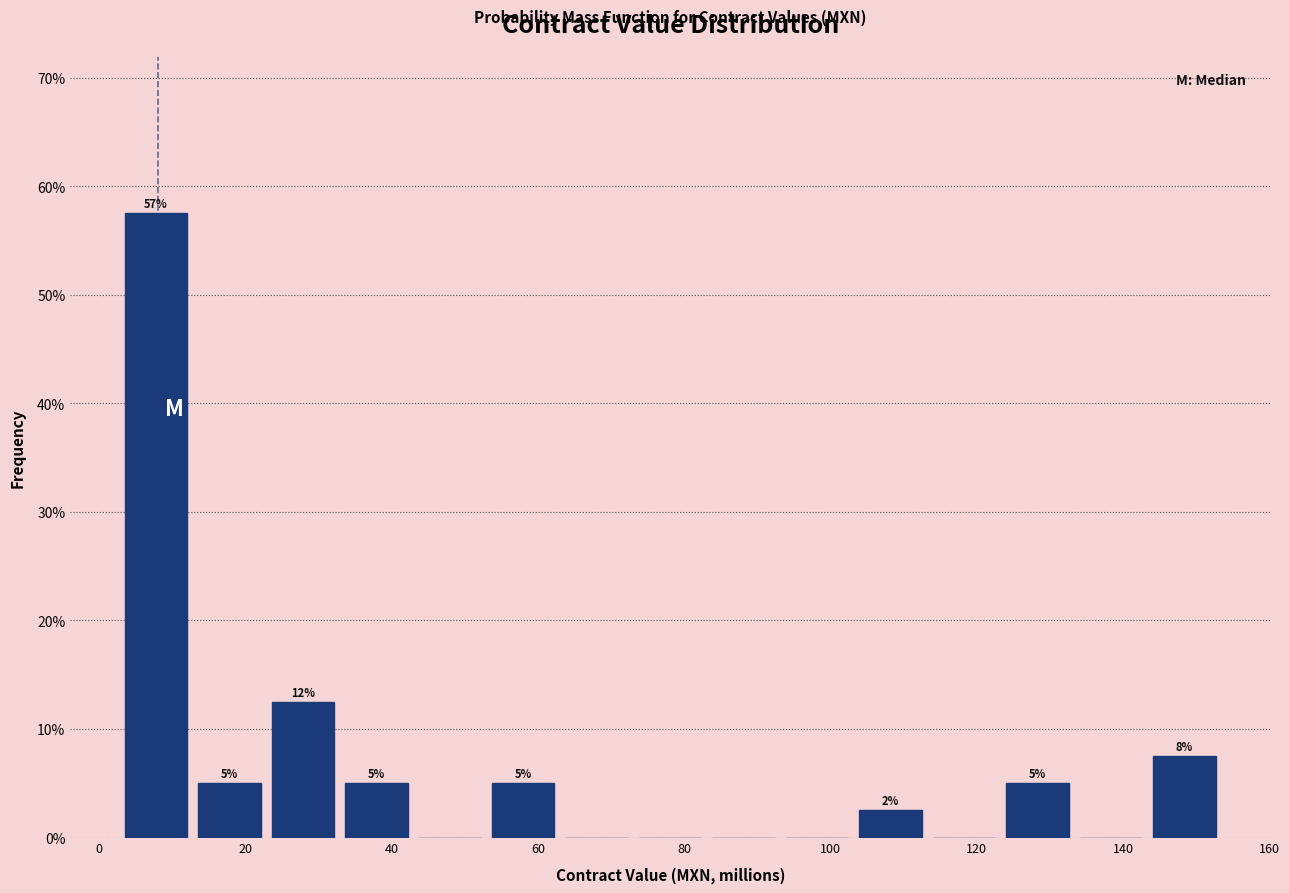

Over which range of the x-axis is the bar tallest?

2 to 12